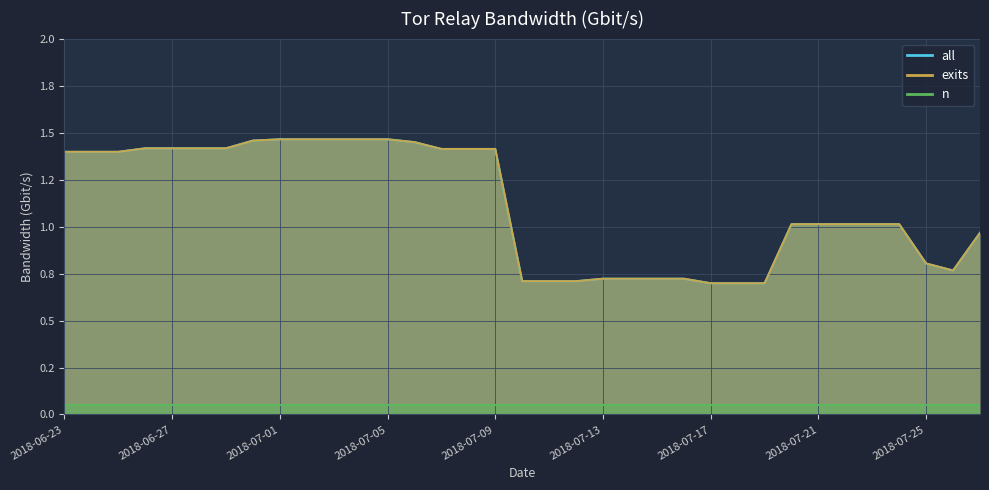

In exits, how many points are lower than both neighbors (excluding endpoints)?

2